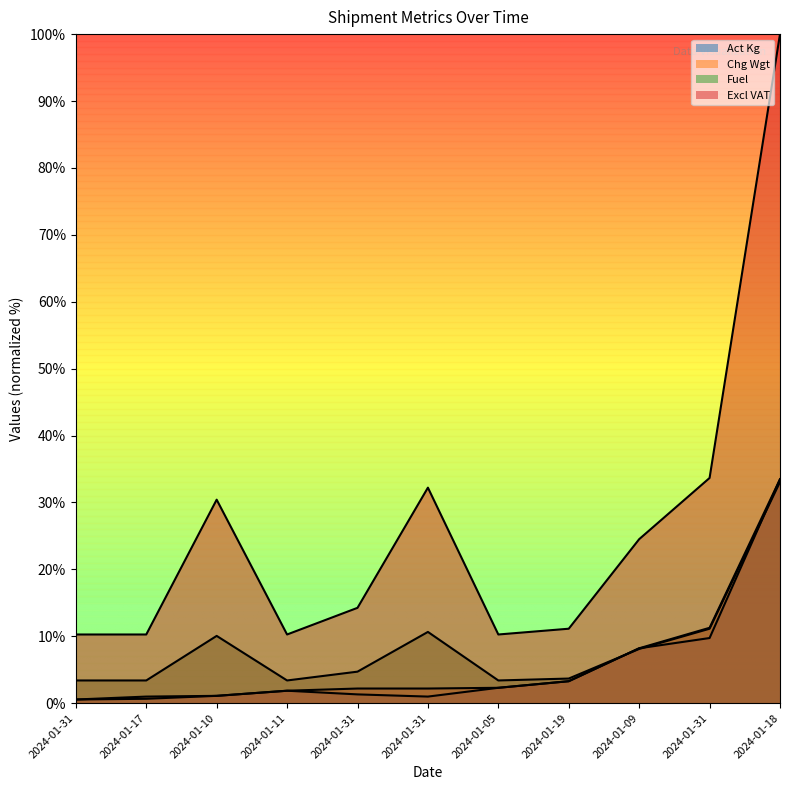

Where is Chg Wgt nearest to the value 17?

2024-01-31